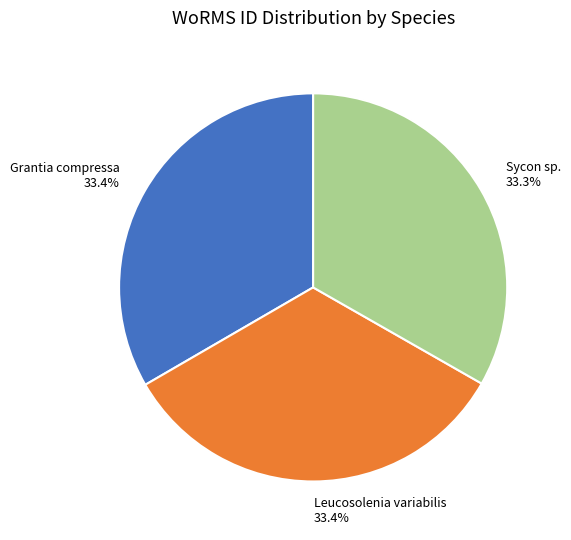

How many slices are in this pie chart?

3